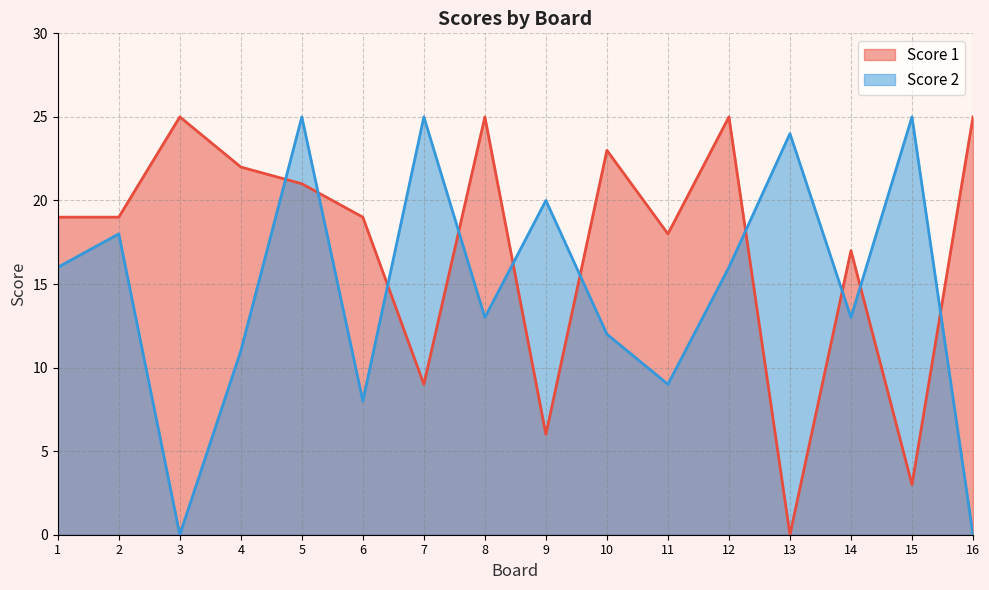

The value of Score 1 at 3 is 25. True or false?

True